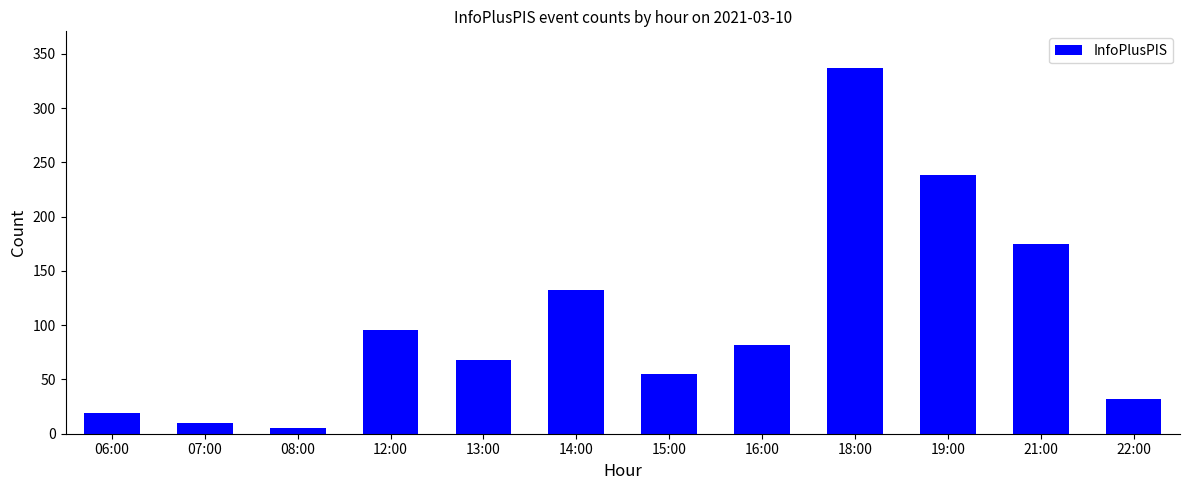

Is it true that the value at 18:00 is 141?

False